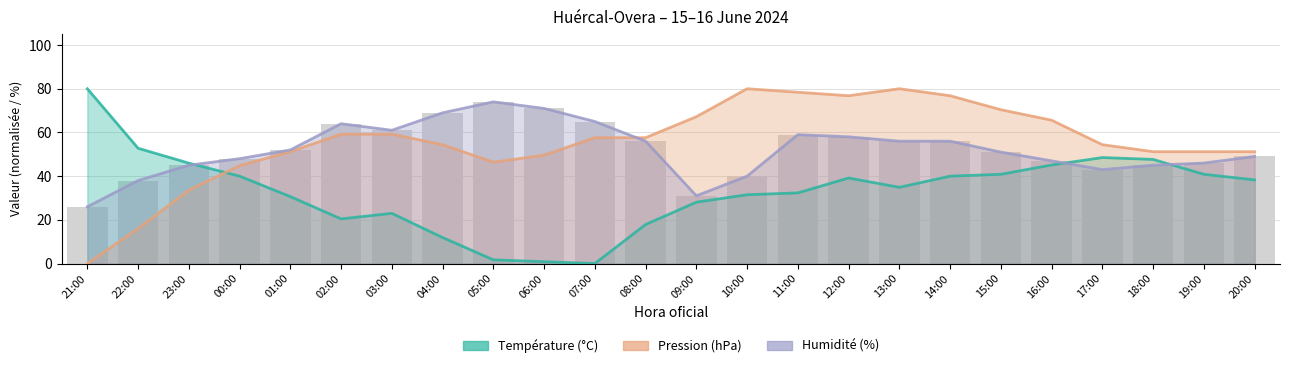

List the series in order of their overall mean, lowest first.

Température (°C), Humidité (%), Pression (hPa)